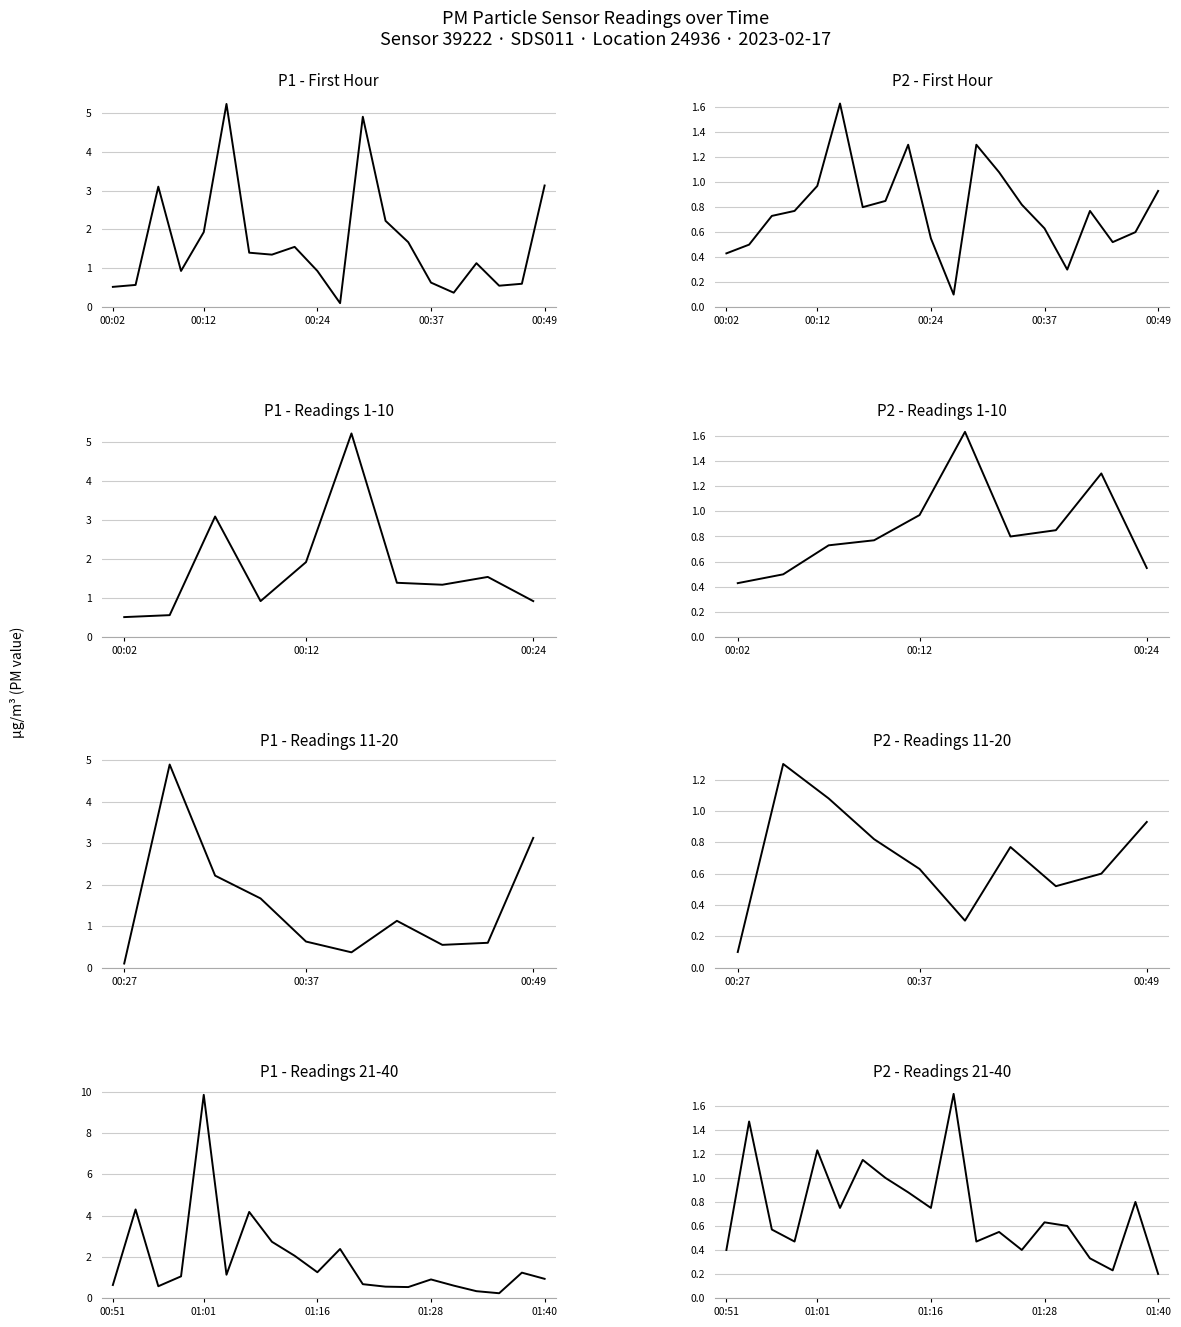

Which category has the highest value in the P1 series?

01:01